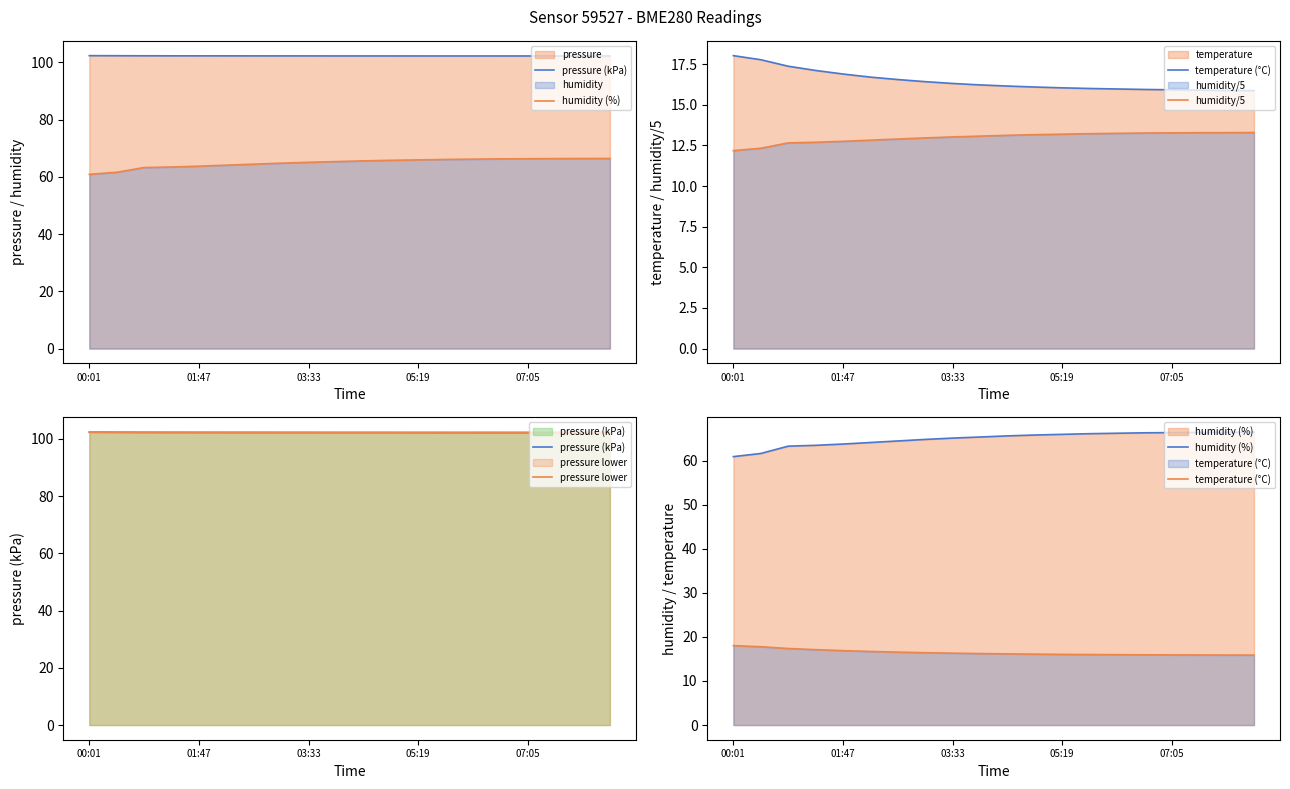

What is the label of the 19th point from the right?

01:47